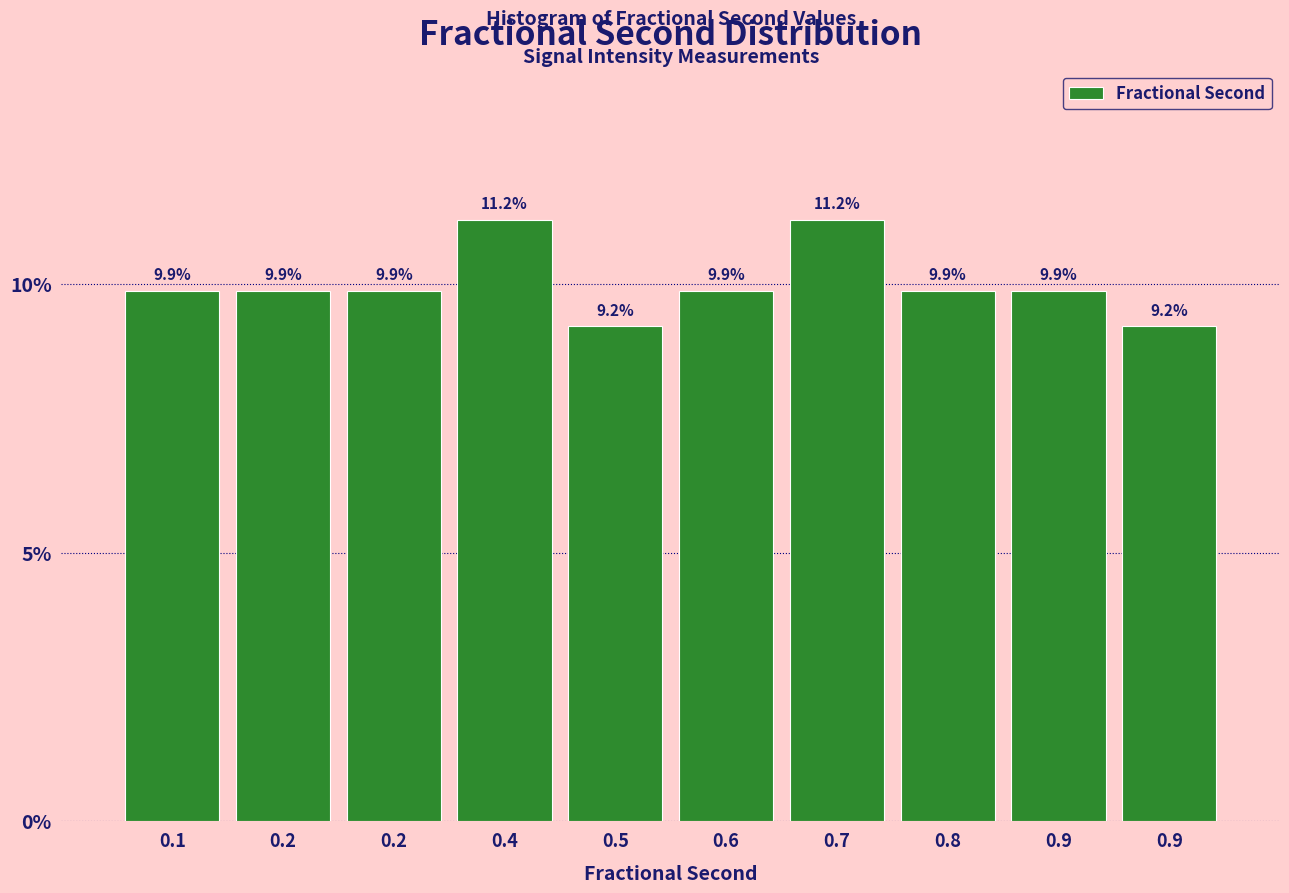

How many distinct data groups are displayed?

1